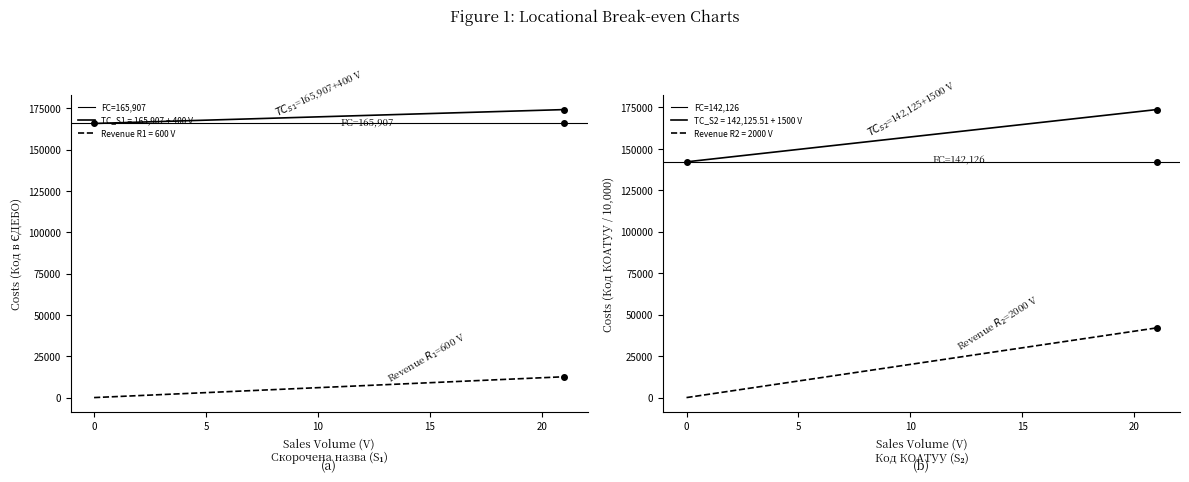

The FC=142,126 series shows 234739.2 at 0. True or false?

False